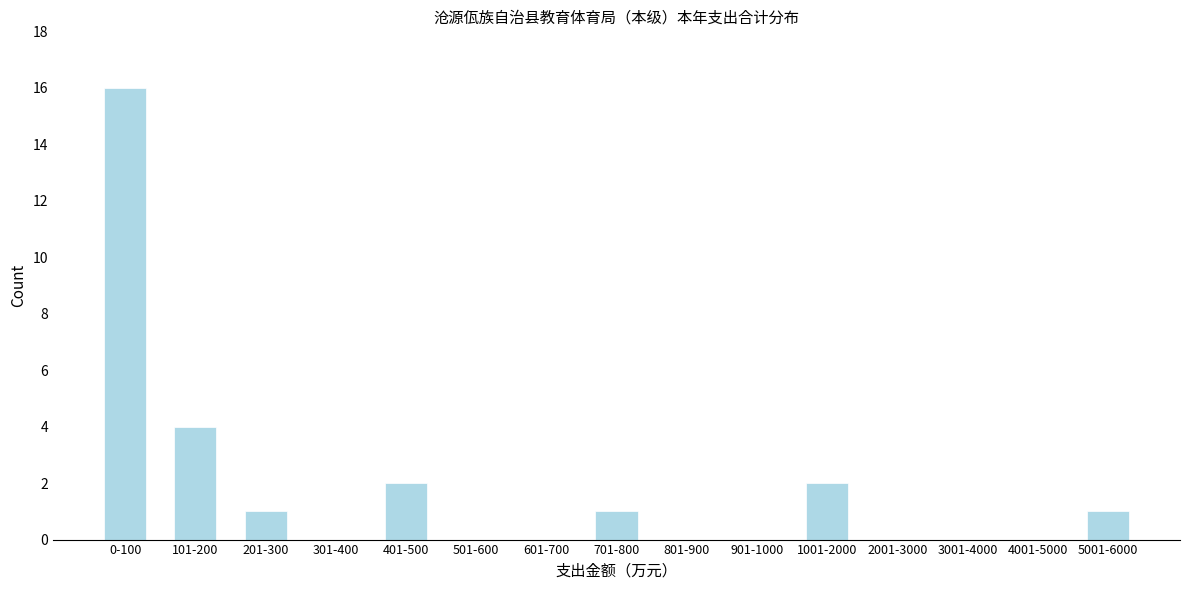

Reading left to right, transcribe all the data shown in this chart.

0-100=16	101-200=4	201-300=1	301-400=0	401-500=2	501-600=0	601-700=0	701-800=1	801-900=0	901-1000=0	1001-2000=2	2001-3000=0	3001-4000=0	4001-5000=0	5001-6000=1